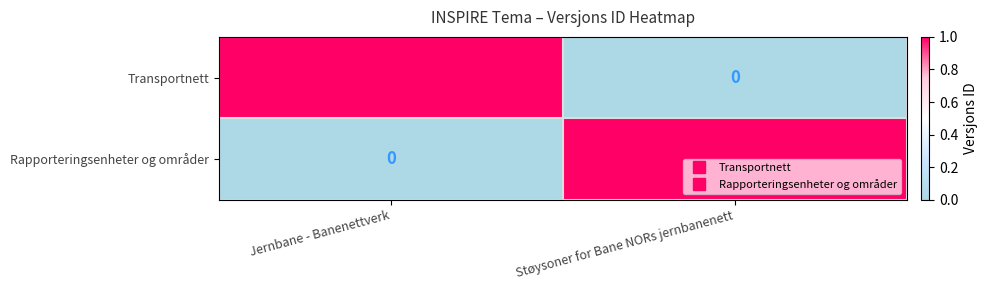

How many positive values does the Rapporteringsenheter og områder series have?

1